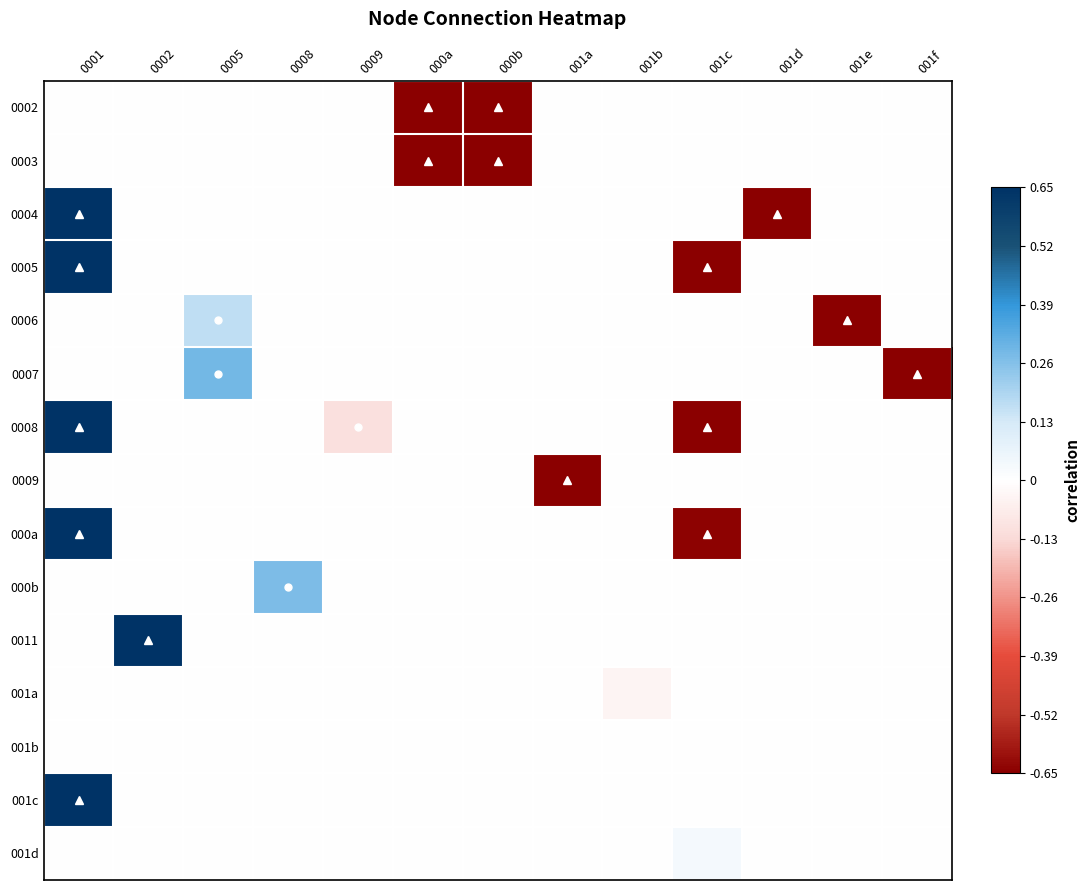

What is the difference between the maximum and second lowest values in the 000b series?

0.3